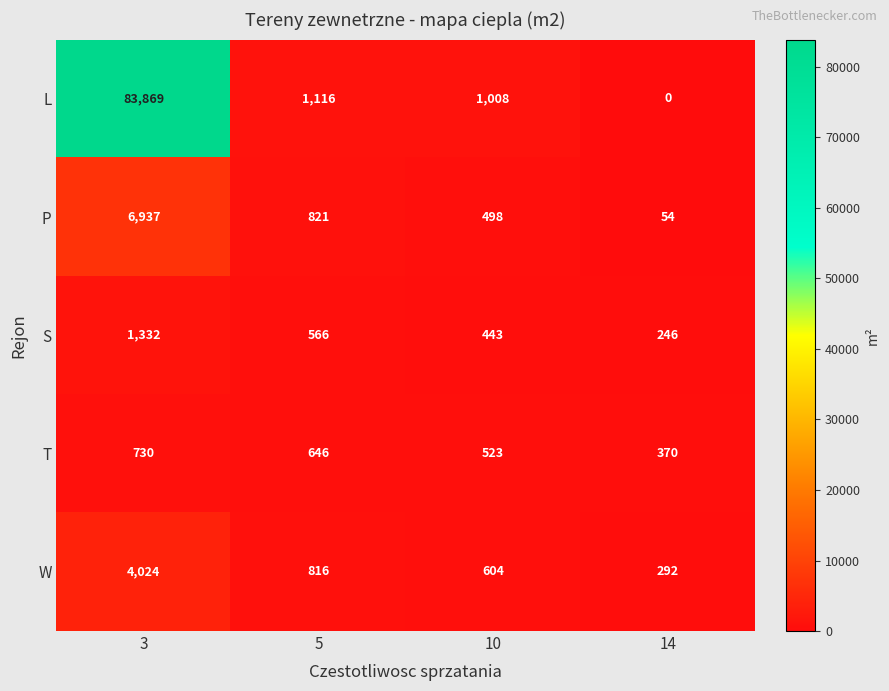

Count the T values in the range 523 to 730.

3